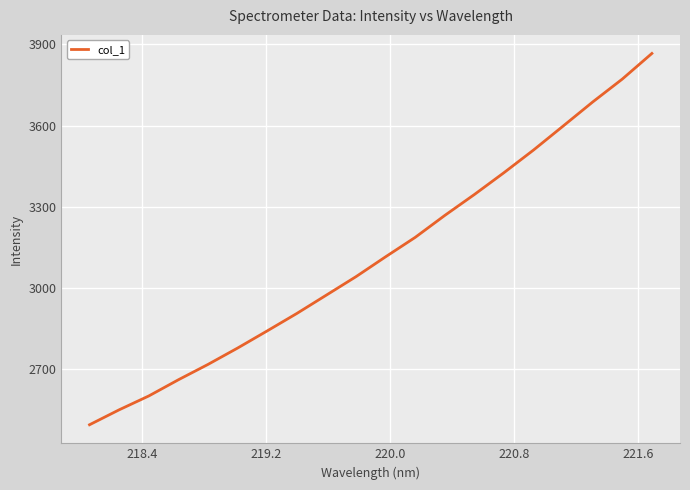

What is the minimum value shown in the chart?

2494.8